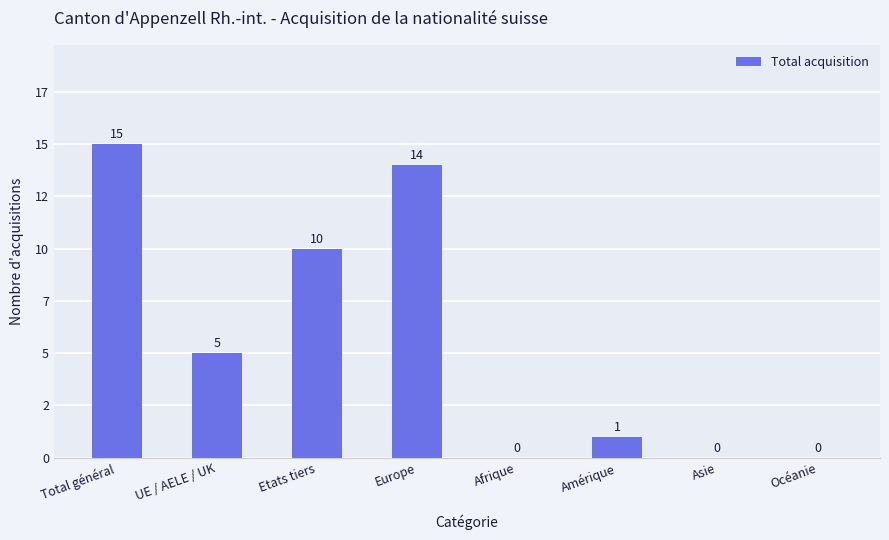

What is the maximum value shown in the chart?

15